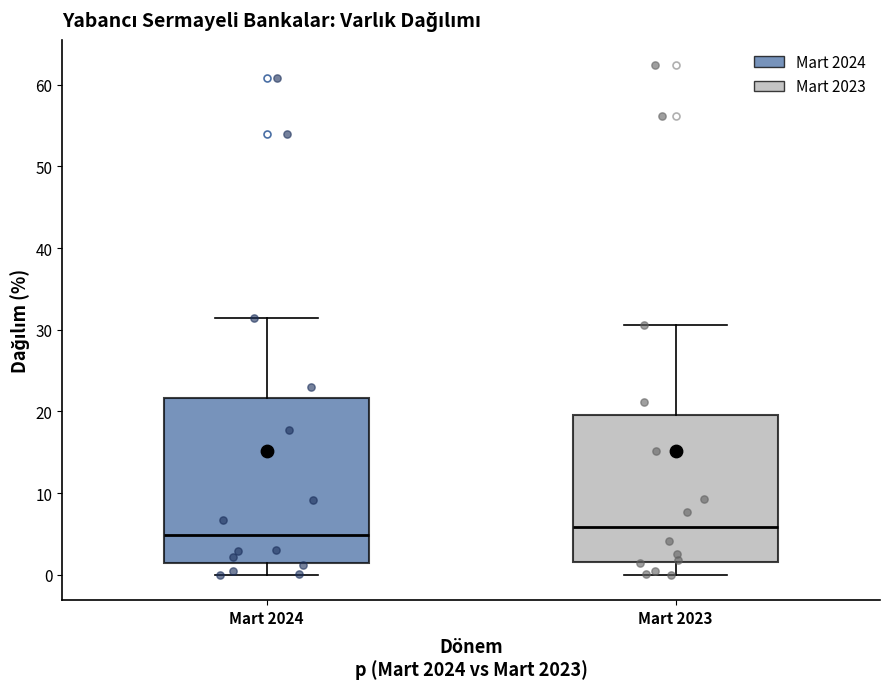

Reading left to right, transcribe this box plot: for each box, give where its median line is, the range the box spans, and where its two whiskers end, as read against the y-axis. The values are not printed on the chart, so give them approximately, as read against the axis.

Mart 2024: median 5, box 1 to 22, whiskers 0 to 31
Mart 2023: median 6, box 2 to 20, whiskers 0 to 31